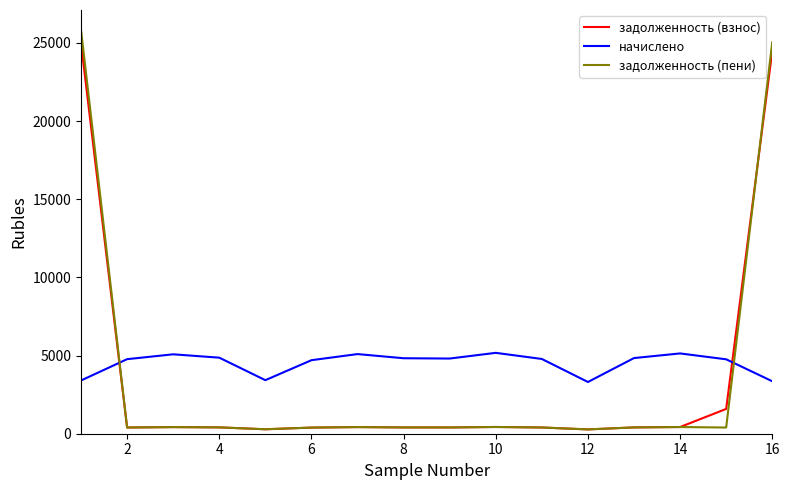

Which series has the widest spread of values?

задолженность (пени)